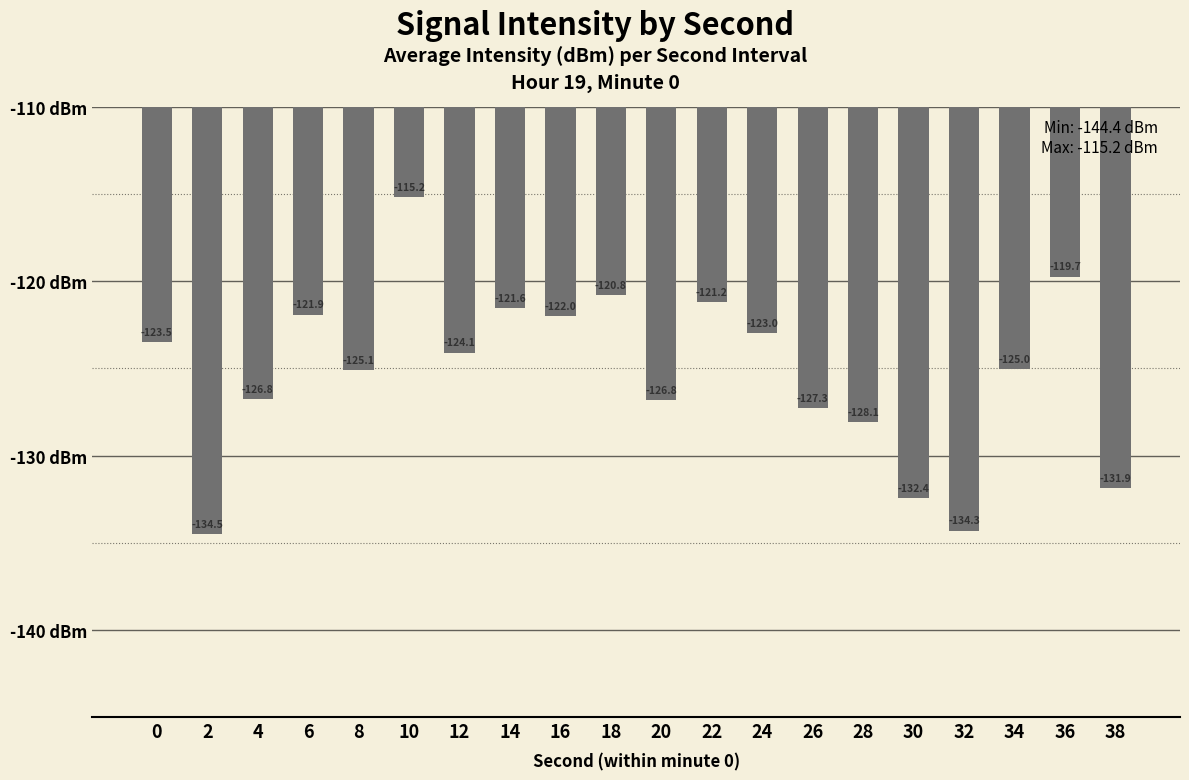

What is the value of the 16th bar from the left?

-132.4